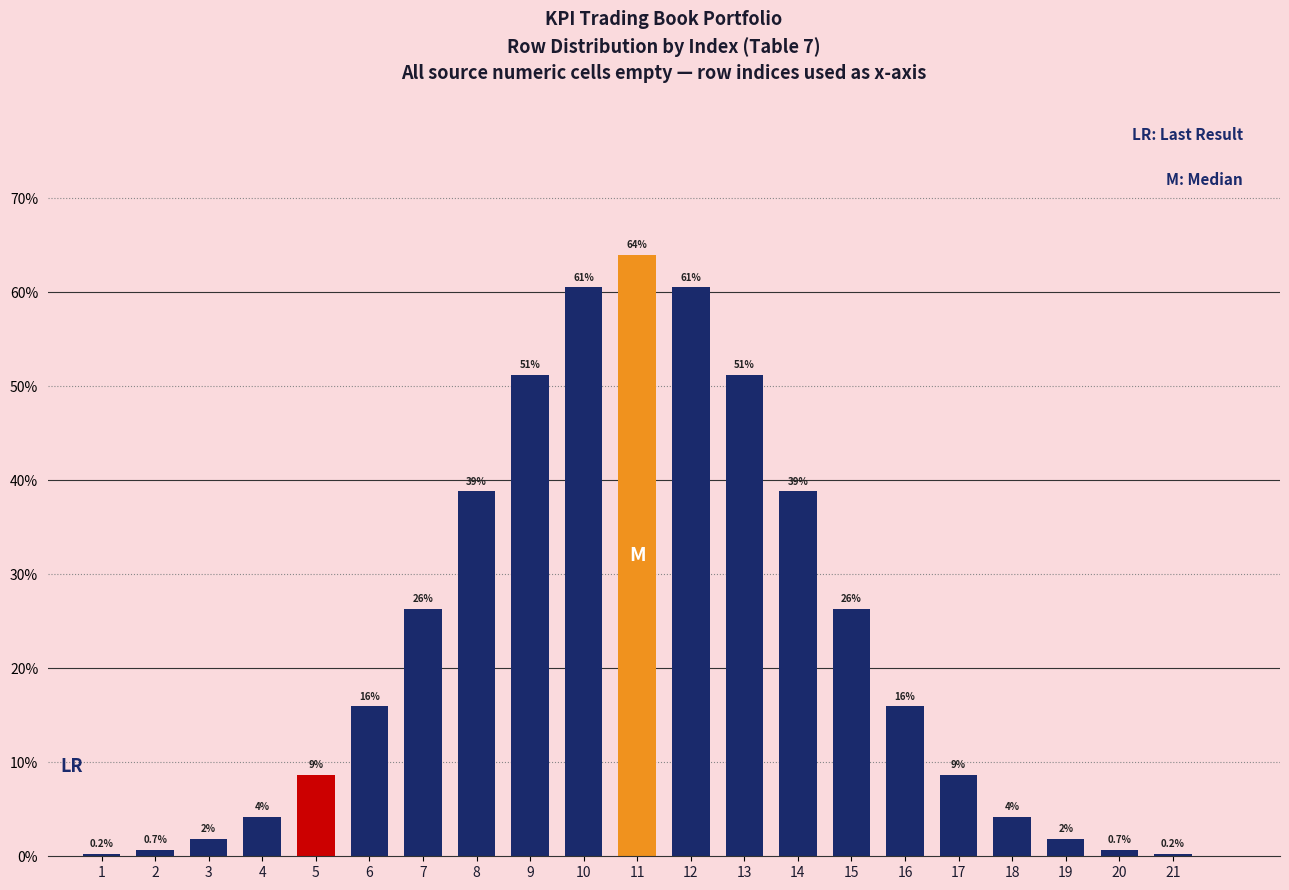

What is the approximate value at 2?

0.7